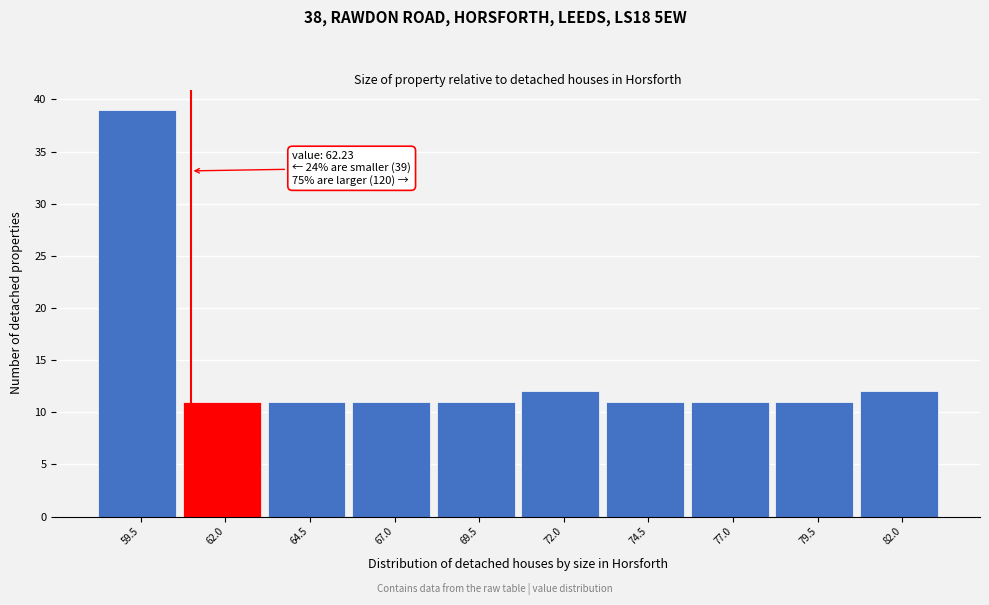

Reading left to right, extract all data points from this chart.

59.5=39	62.0=11	64.5=11	67.0=11	69.5=11	72.0=12	74.5=11	77.0=11	79.5=11	82.0=12